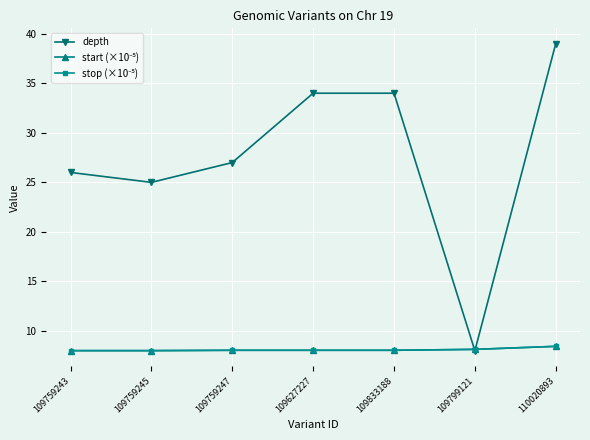

Which series has the widest spread of values?

depth